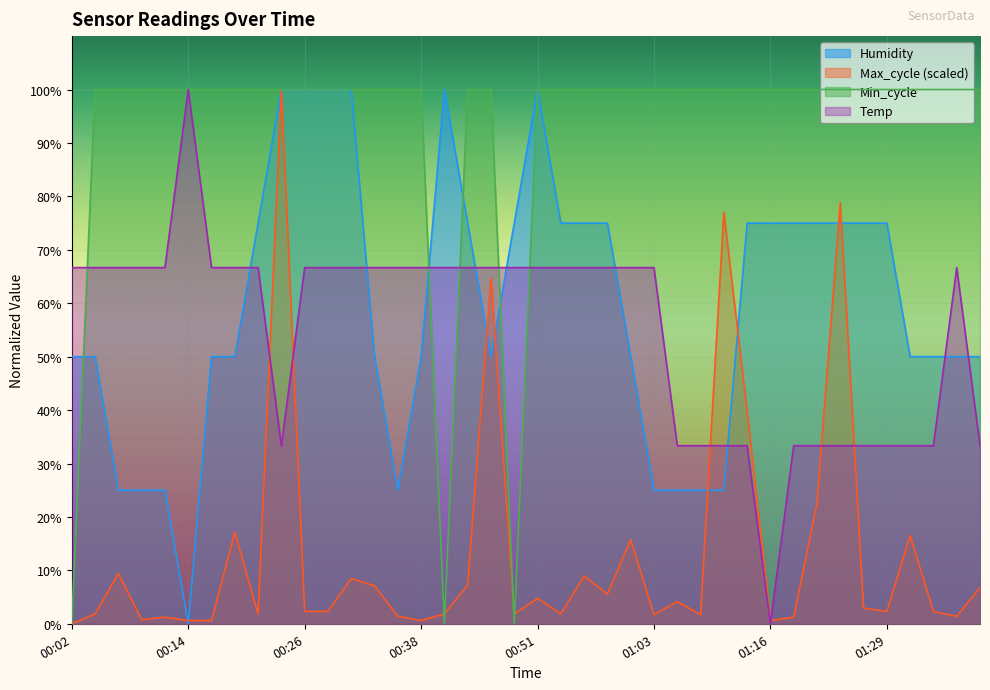

Reading left to right, list all the values displayed in this chart.

Temp: 66.7	66.7	66.7	66.7	66.7	100.0	66.7	66.7	66.7	33.3	66.7	66.7	66.7	66.7	66.7	66.7	66.7	66.7	66.7	66.7	66.7	66.7	66.7	66.7	66.7	66.7	33.3	33.3	33.3	33.3	0.0	33.3	33.3	33.3	33.3	33.3	33.3	33.3	66.7	33.3
Humidity: 50.0	50.0	25.0	25.0	25.0	0.0	50.0	50.0	75.0	100.0	100.0	100.0	100.0	50.0	25.0	50.0	100.0	75.0	50.0	75.0	100.0	75.0	75.0	75.0	50.0	25.0	25.0	25.0	25.0	75.0	75.0	75.0	75.0	75.0	75.0	75.0	50.0	50.0	50.0	50.0
Min_cycle: 0.0	100.0	100.0	100.0	100.0	100.0	100.0	100.0	100.0	100.0	100.0	100.0	100.0	100.0	100.0	100.0	0.0	100.0	100.0	0.0	100.0	100.0	100.0	100.0	100.0	100.0	100.0	100.0	100.0	100.0	100.0	100.0	100.0	100.0	100.0	100.0	100.0	100.0	100.0	100.0
Max_cycle: 0.0	1.9	9.4	0.8	1.2	0.6	0.6	17.1	1.9	100.0	2.3	2.3	8.5	7.1	1.4	0.6	1.9	7.3	64.7	1.9	4.8	1.9	9.0	5.6	15.7	1.7	4.2	1.7	77.0	39.8	0.6	1.2	22.5	78.9	2.9	2.3	16.5	2.3	1.4	6.8